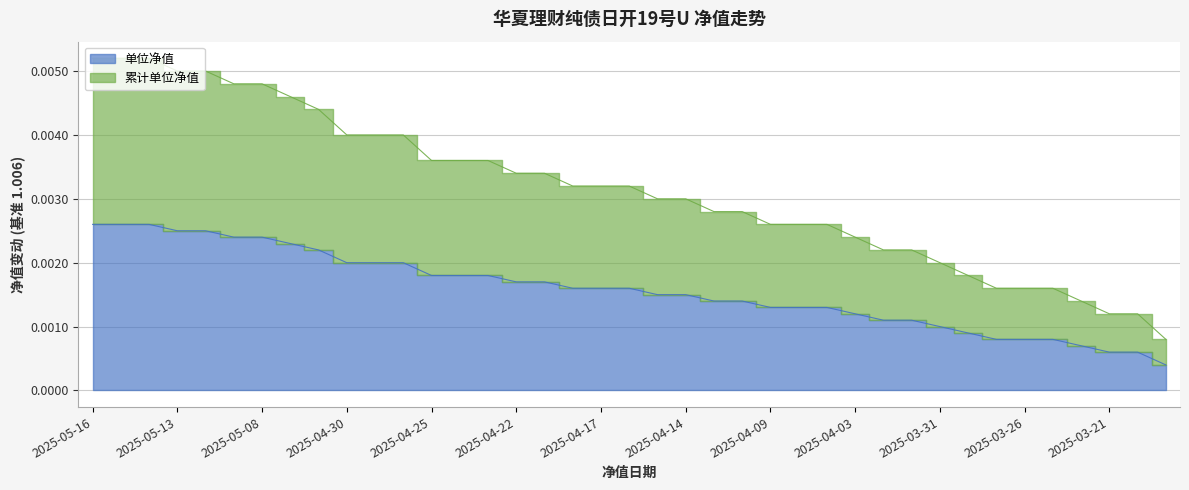

Which series has the largest range (max minus min)?

累计单位净值